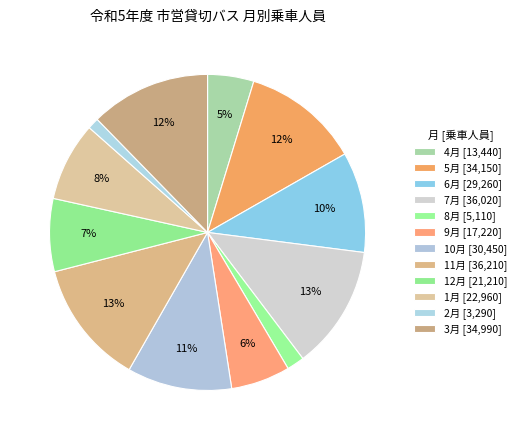

Which category has the smallest portion of the pie?

2月